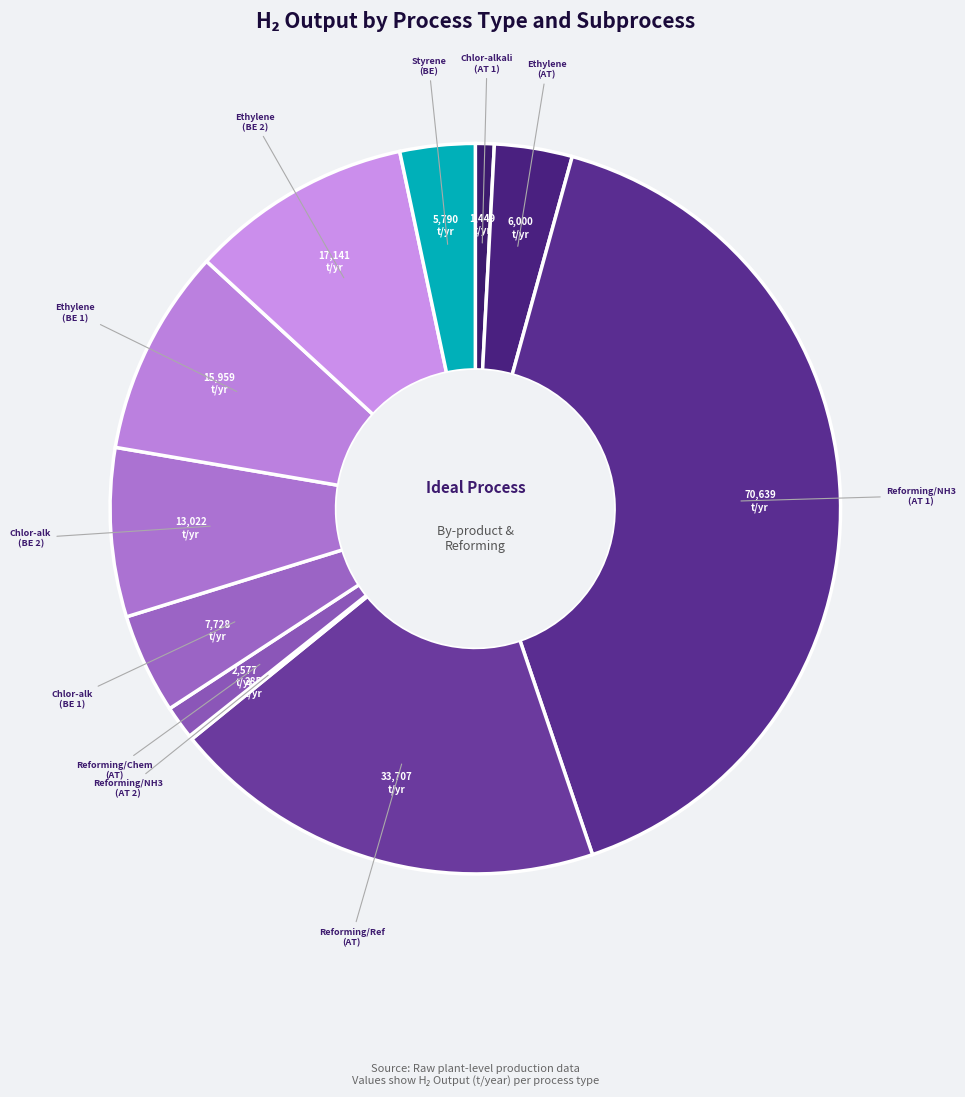

Is there a majority slice in this chart?

No